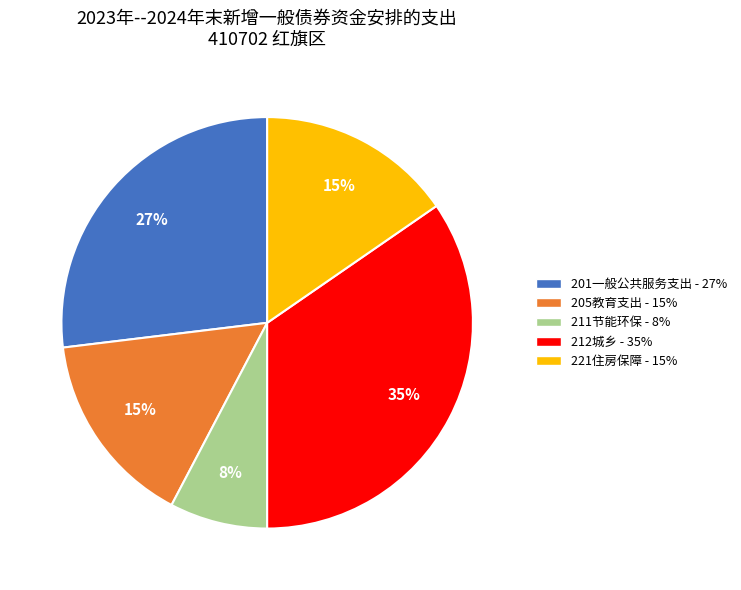

The 201一般公共服务支出 slice represents 27% of the pie. True or false?

True